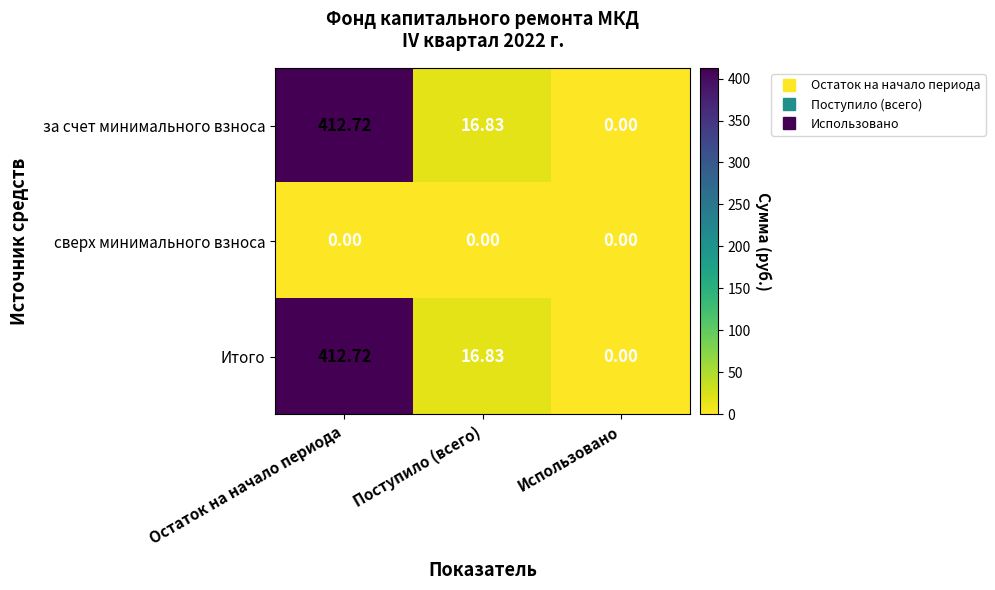

At which category is the sum across all series the highest?

Остаток на начало периода